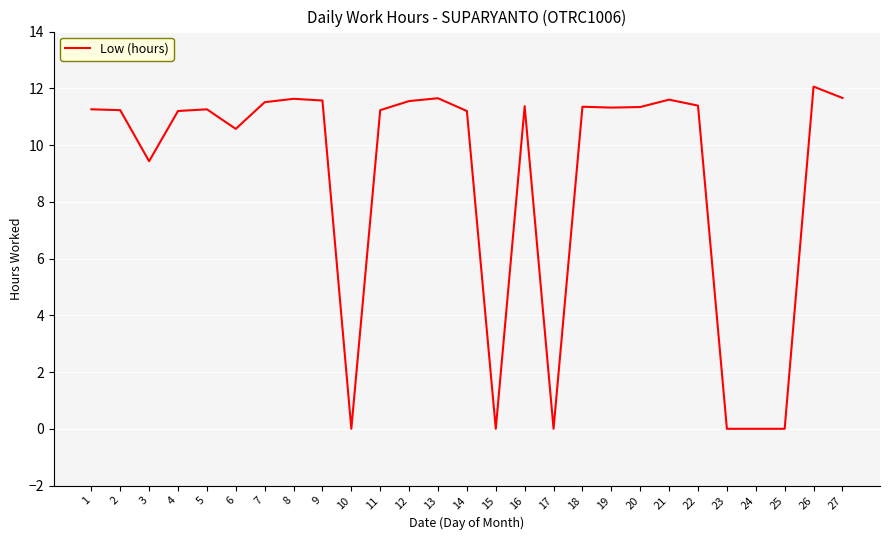

At which category does the data reach its first local valley?

3